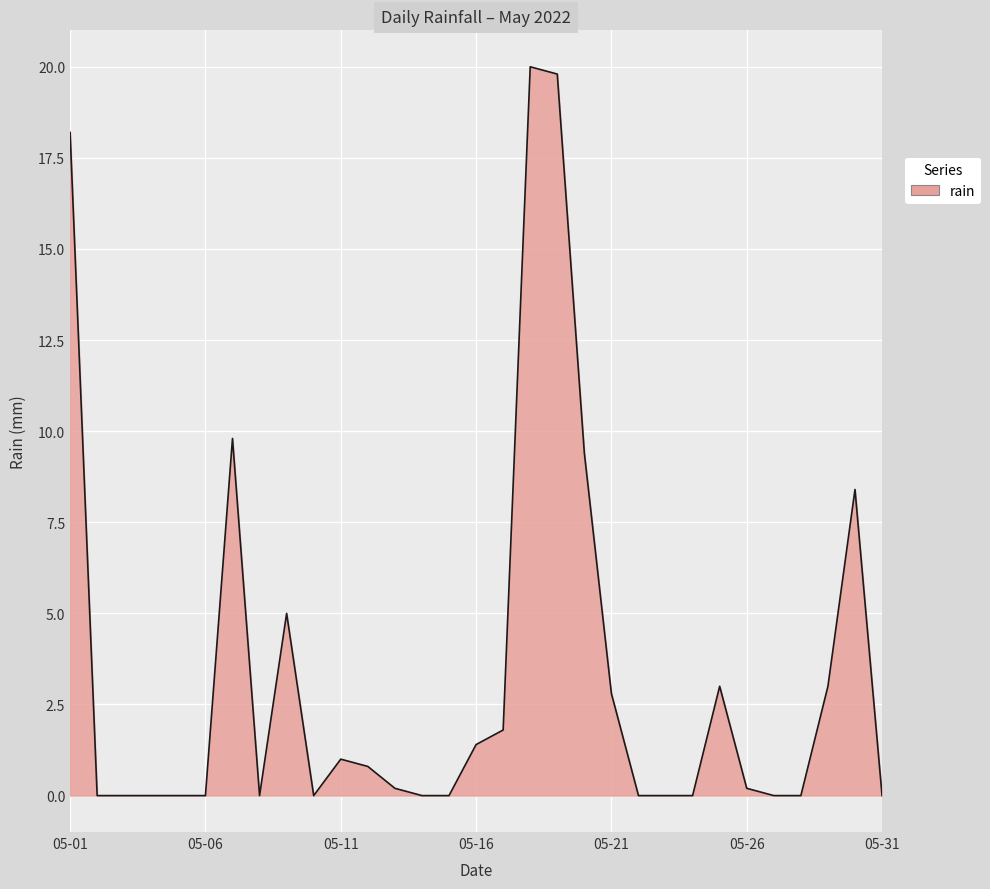

Does the chart have visible grid lines?

Yes